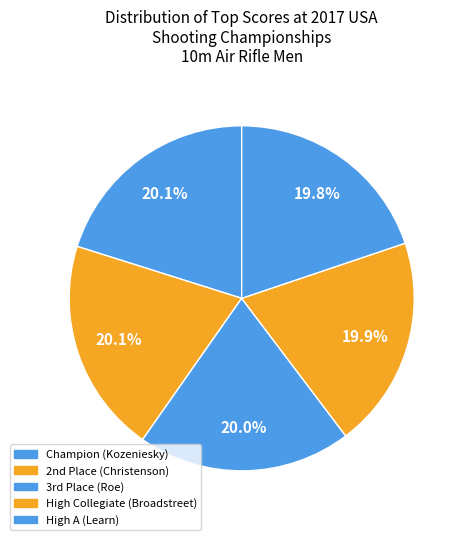

What percentage is the High Collegiate (Broadstreet) slice, to the nearest percent?

20%